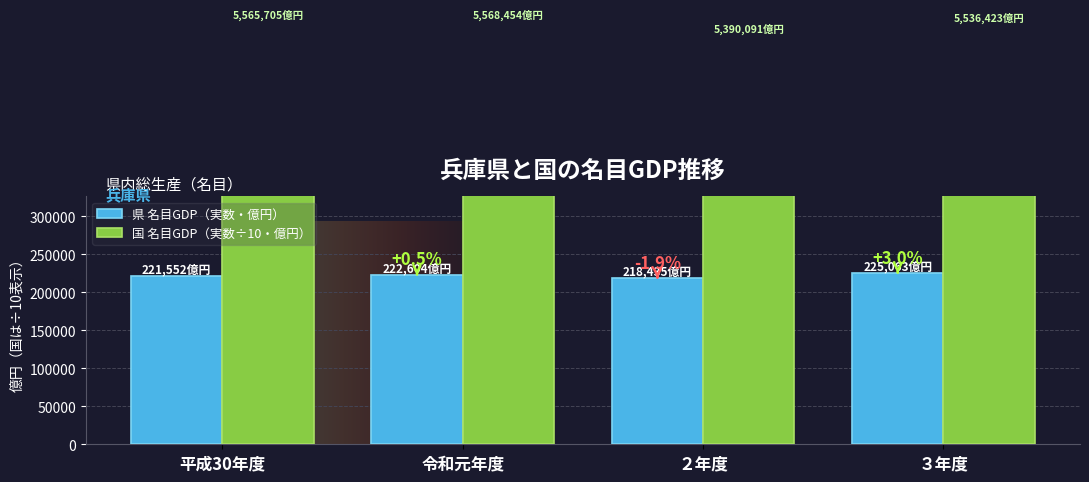

What position from the right is ３年度?

1